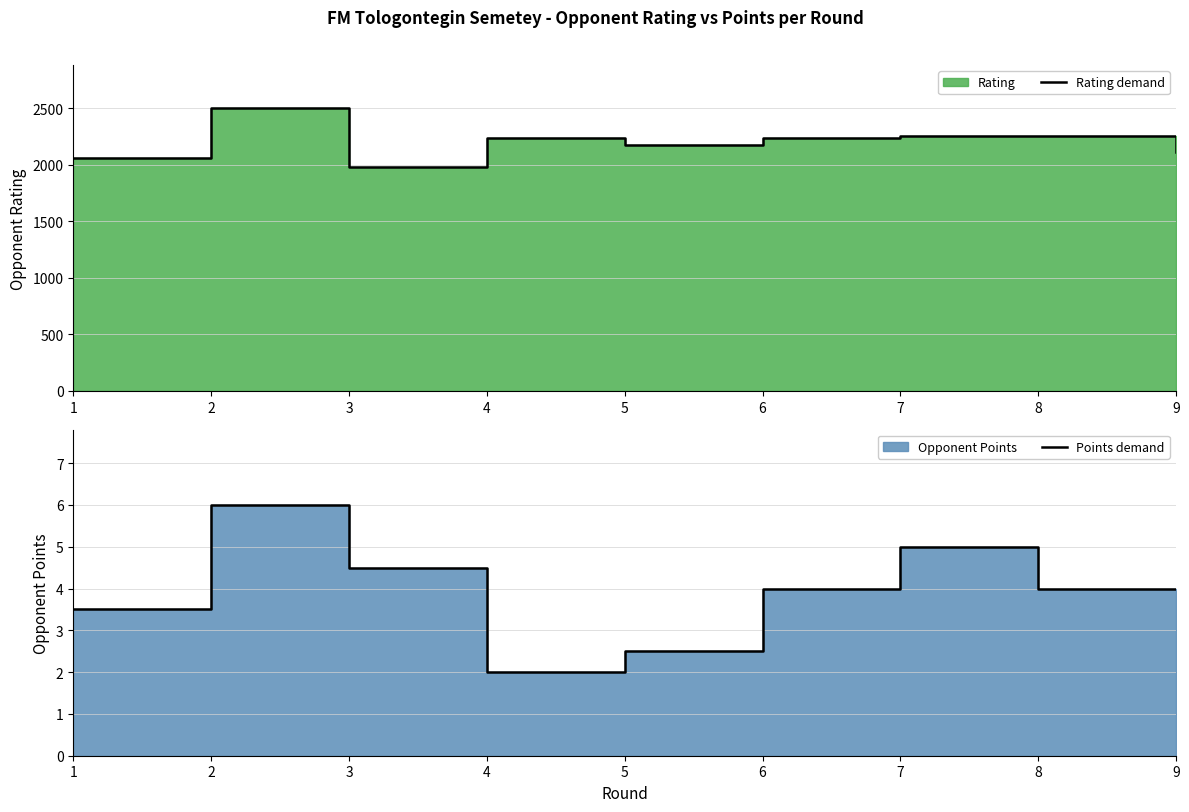

Rank the series by their maximum value, from lowest to highest.

Points demand, Rating demand